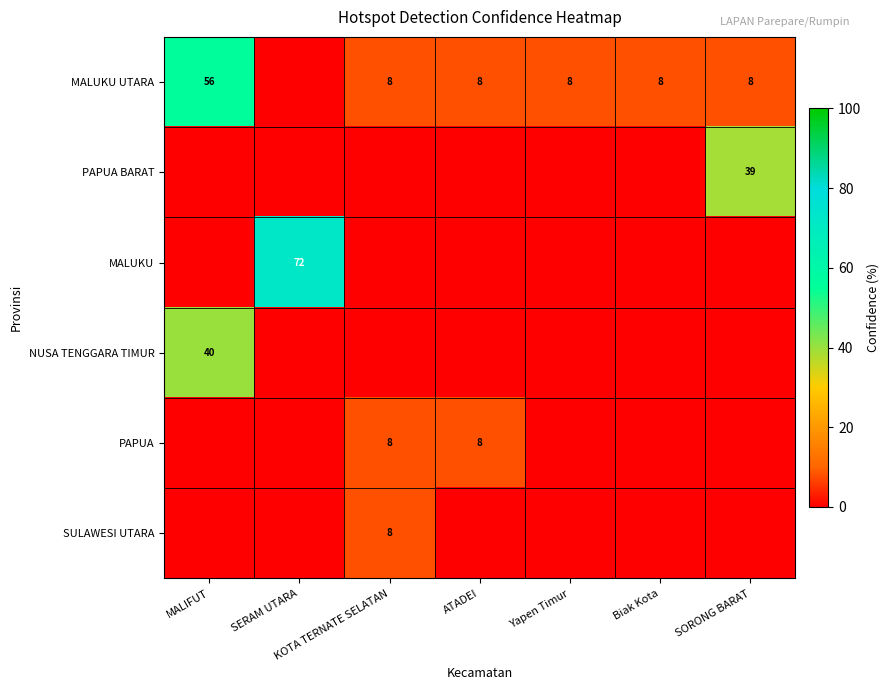

The value of SULAWESI UTARA at KOTA TERNATE SELATAN is 8. True or false?

True